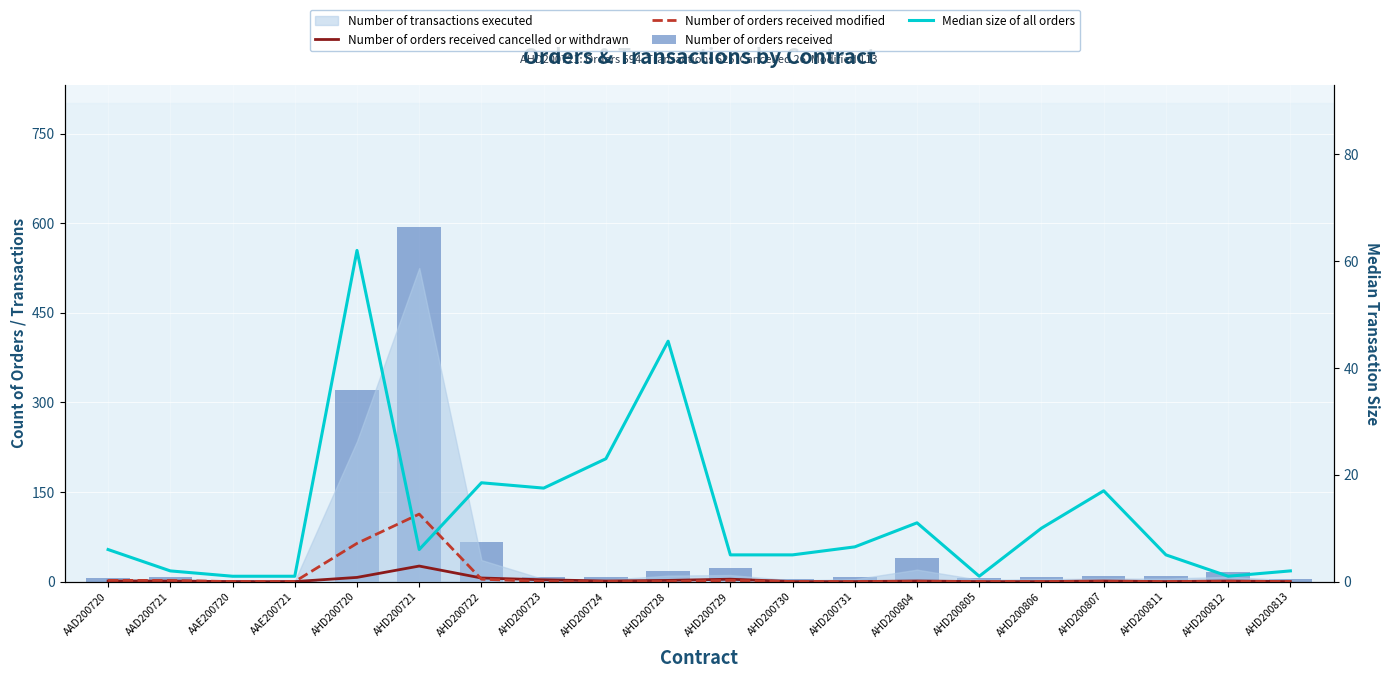

What is the total value across all series at AHD200812?

18.0